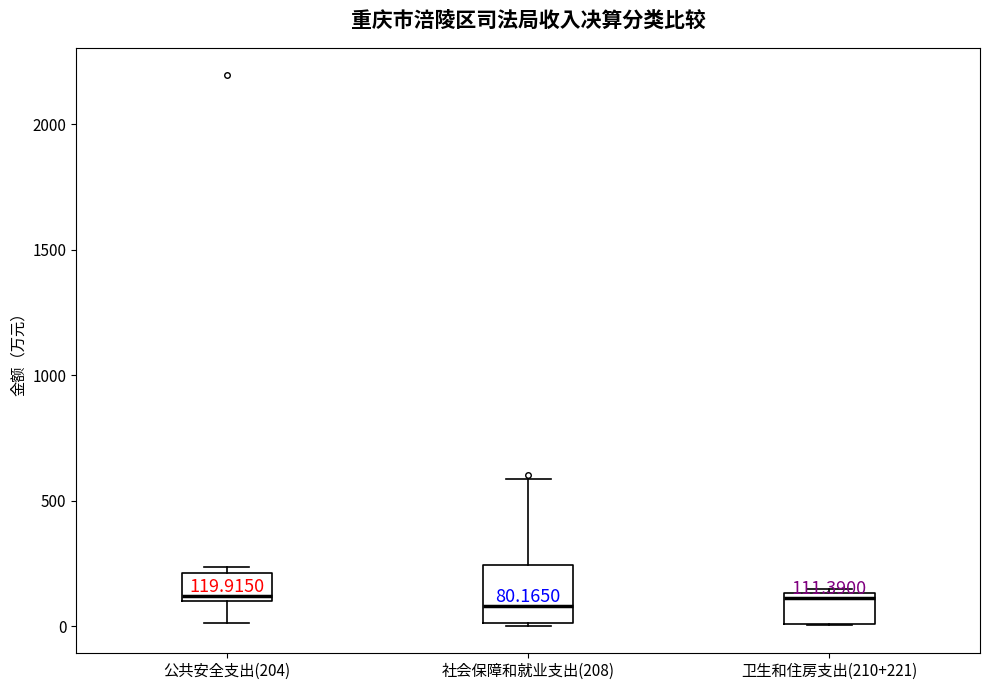

Which box is the tallest, from its lower edge to its upper edge?

社会保障和就业支出(208)